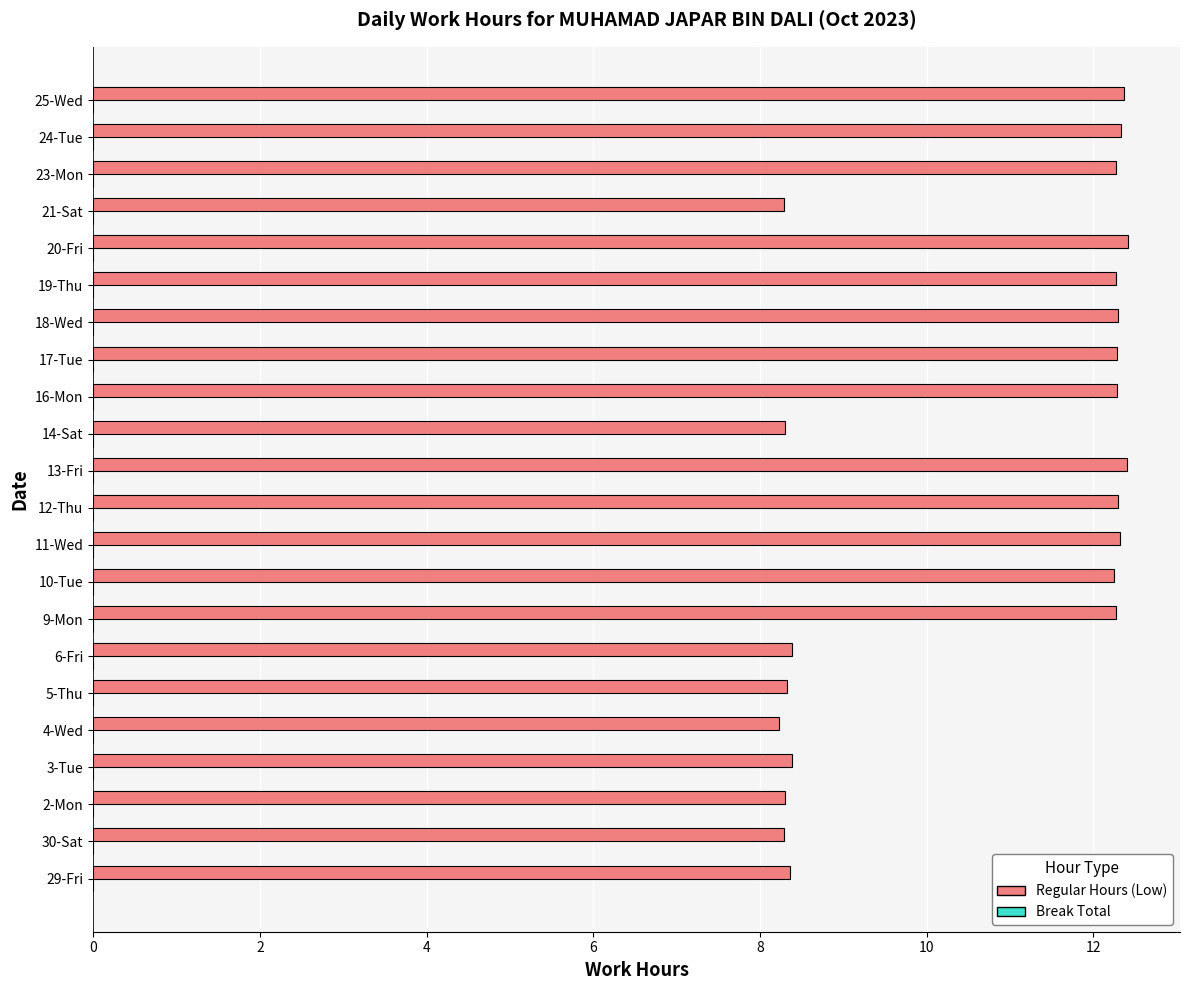

Approximately how many times larger is the value at 21-Sat compared to 24-Tue?

0.7